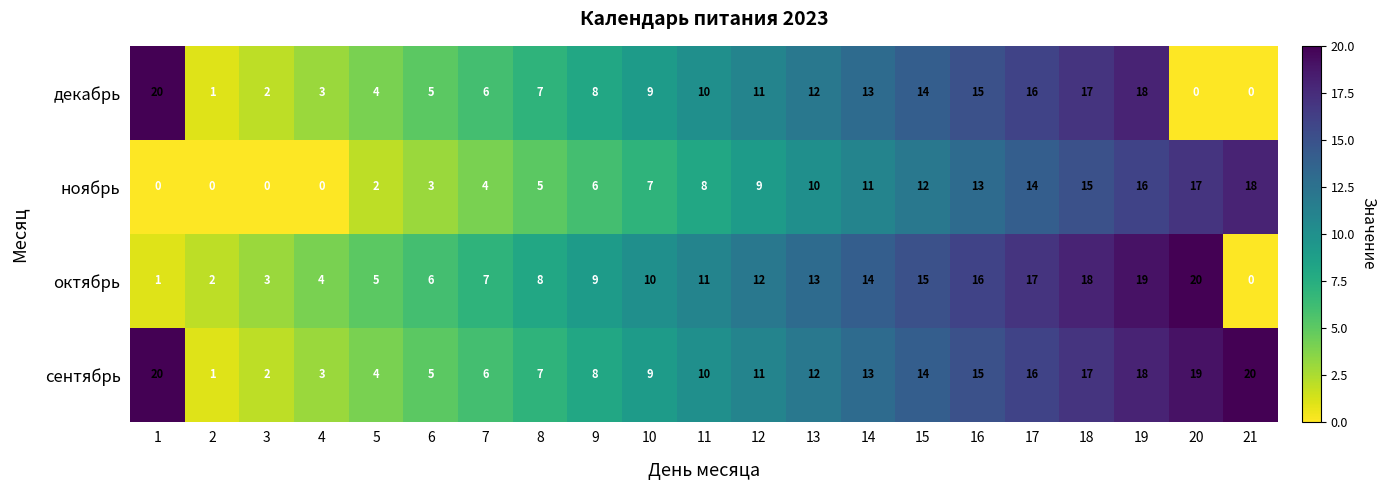

What is the spread (max minus min) of values at 17?

3